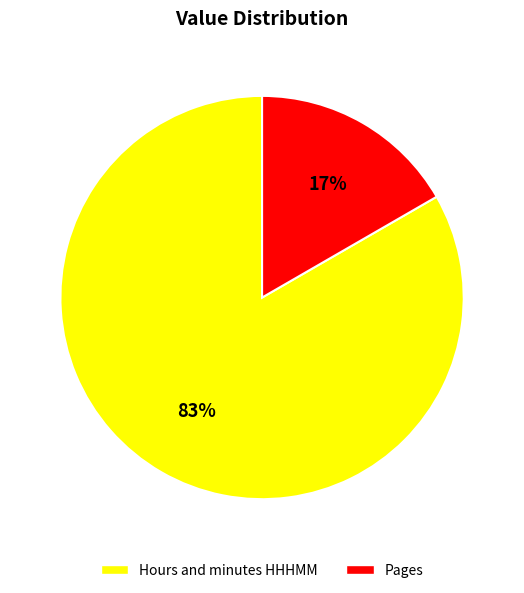

Which category accounts for the majority?

Hours and minutes HHHMM